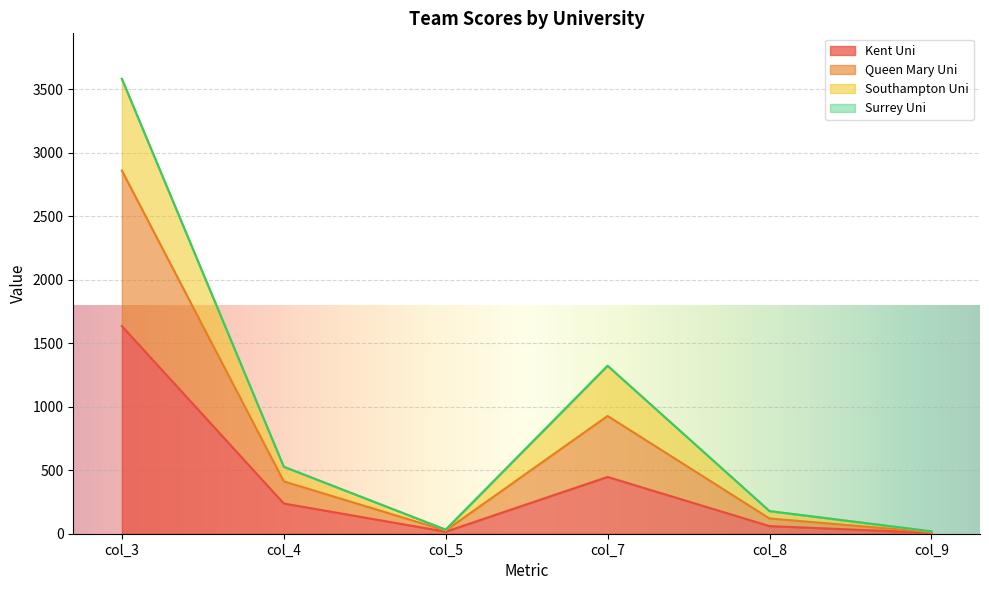

At which category is the sum across all series the highest?

col_3